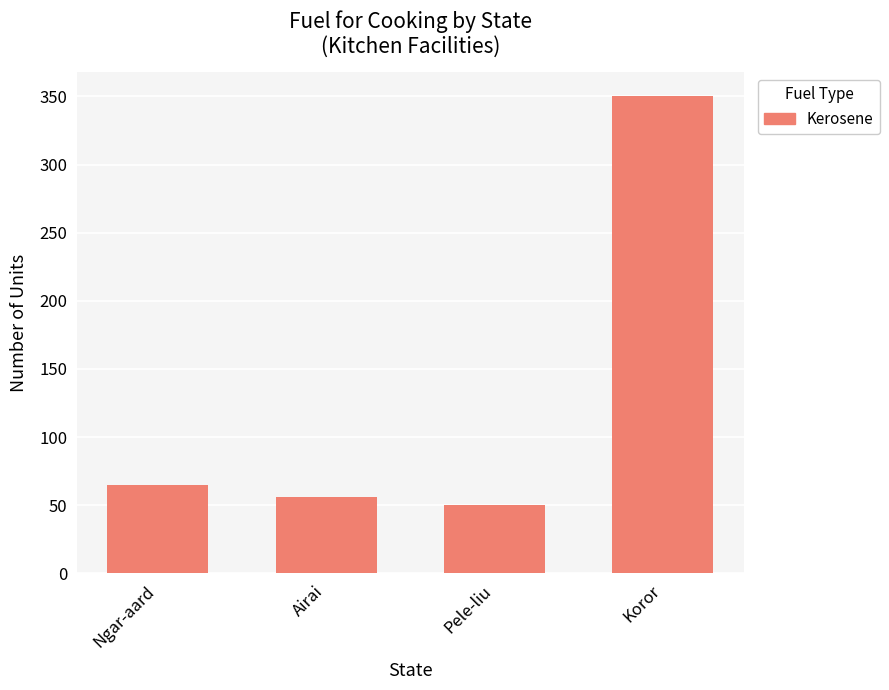

Reading left to right, extract all data points from this chart.

65	56	50	350